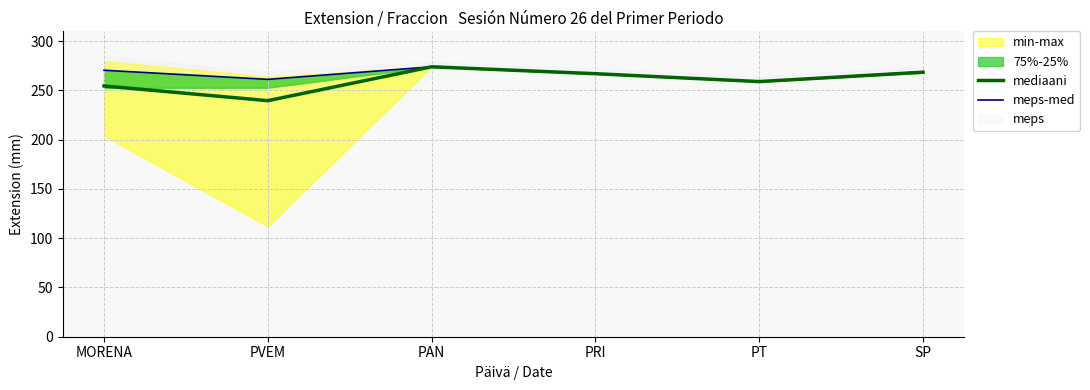

At which label does mediaani reach its minimum?

PVEM